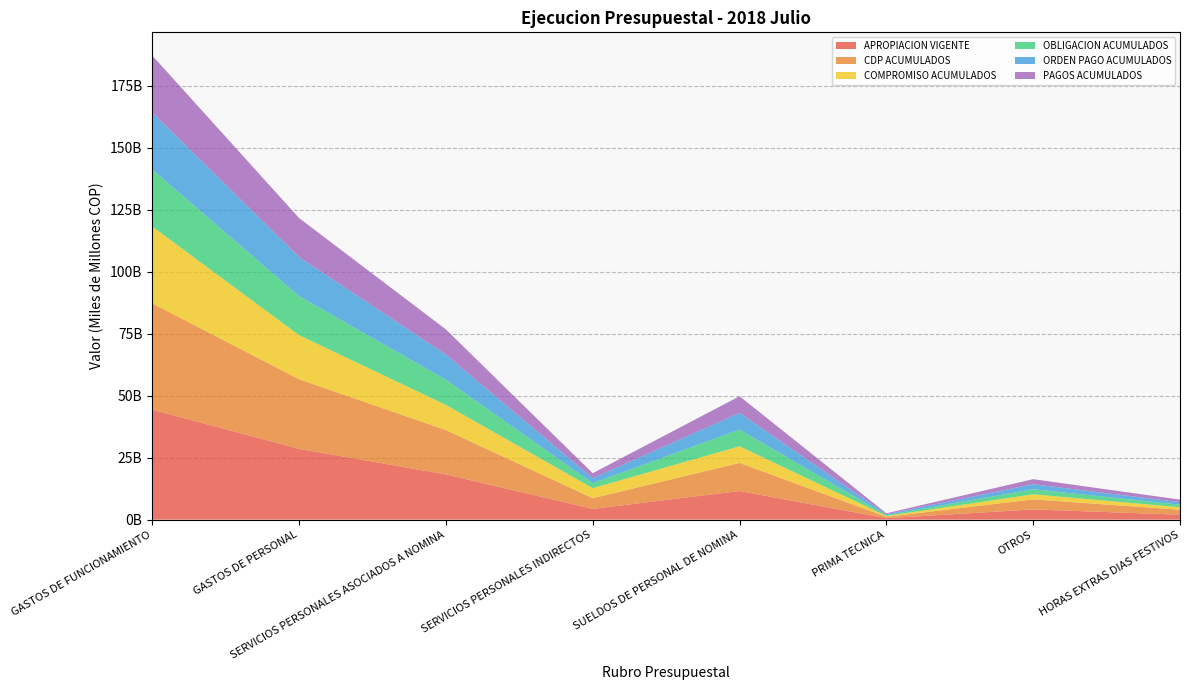

Reading left to right, what are all the values shown in this chart?

APROPIACION VIGENTE: 44340876000.0	28545420000.0	18230269000.0	4334941000.0	11543132000.0	579919000.0	4117023000.0	1990195000.0
CDP ACUMULADOS: 42867712076.5	28062686973.0	17891927360.0	4301131000.0	11326373458.0	529919000.0	4054034553.0	1981600349.0
COMPROMISO ACUMULADOS: 30960619460.3	17777033153.0	10144751520.0	4045538830.0	6722924081.0	359865571.0	2037762177.0	1024199691.0
OBLIGACION ACUMULADOS: 22994870683.5	15742452613.0	10144751520.0	2010962790.0	6722924081.0	359865571.0	2037762177.0	1024199691.0
ORDEN PAGO ACUMULADOS: 22994870683.5	15742452613.0	10144751520.0	2010962790.0	6722924081.0	359865571.0	2037762177.0	1024199691.0
PAGOS ACUMULADOS: 22984915077.5	15733591877.0	10144751520.0	2008862790.0	6722924081.0	359865571.0	2037762177.0	1024199691.0